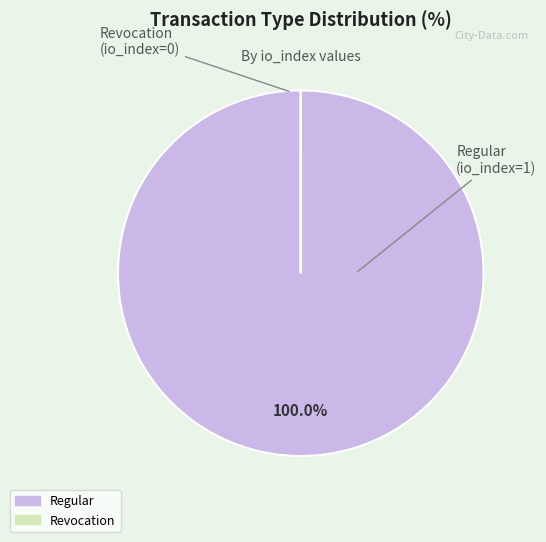

What is the largest slice in the pie chart?

Regular